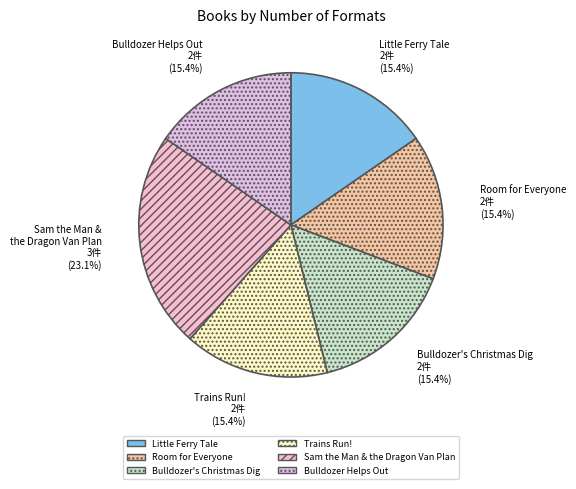

Is the sum of Room for Everyone and Little Ferry Tale greater than half?

No